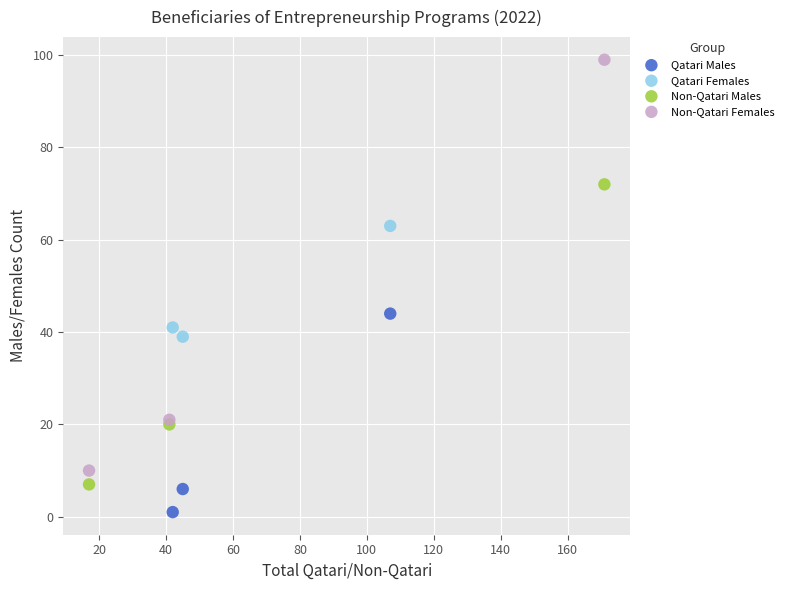

Which series contains the lowest Y value?

Qatari Males